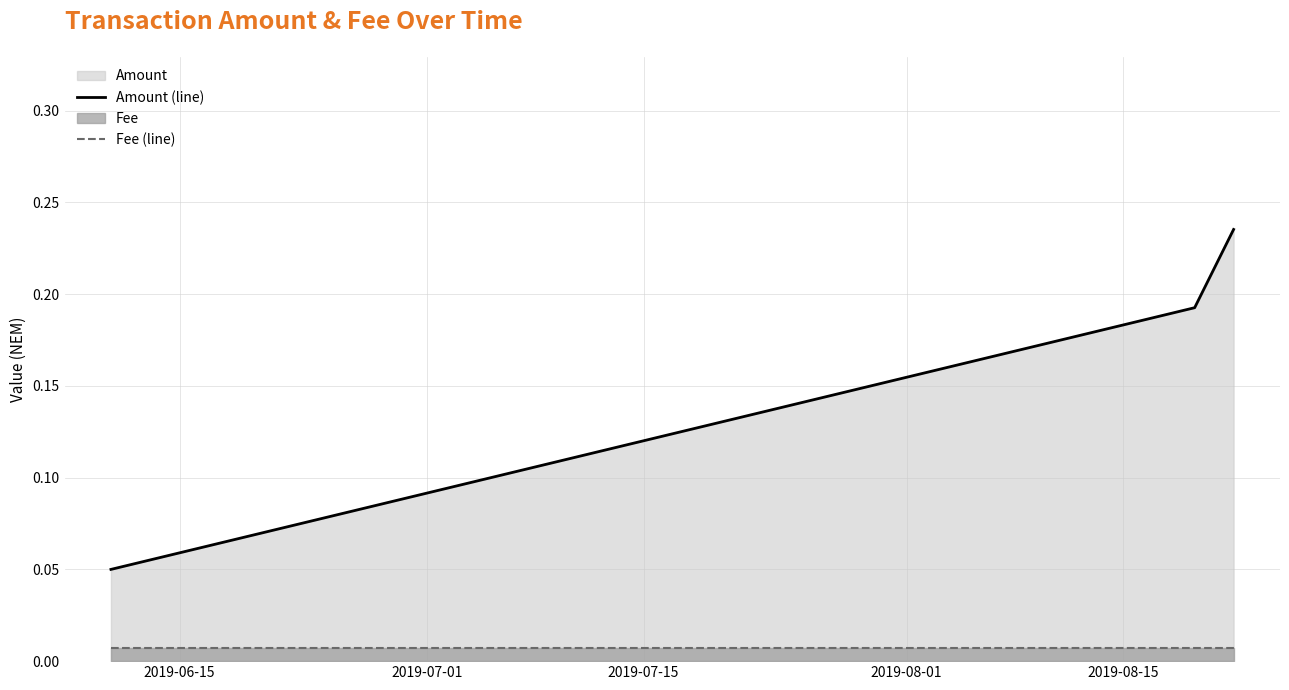

What is the sum of all Amount (line) values?

0.5